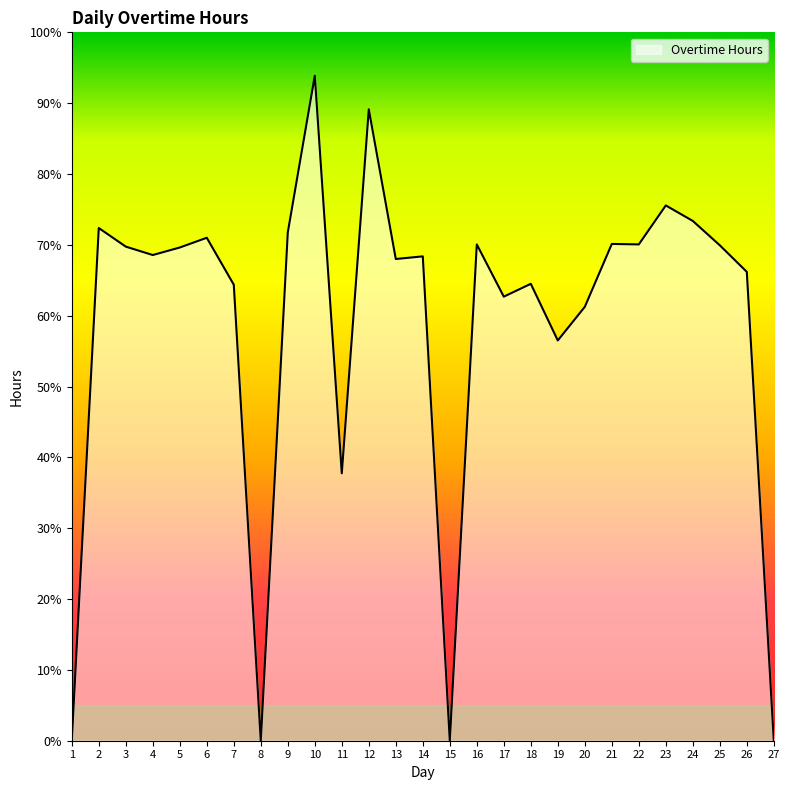

List the labels in order of value, smallest first.

1, 8, 15, 27, 11, 19, 20, 17, 7, 18, 26, 13, 14, 4, 5, 3, 25, 16, 22, 21, 6, 9, 2, 24, 23, 12, 10